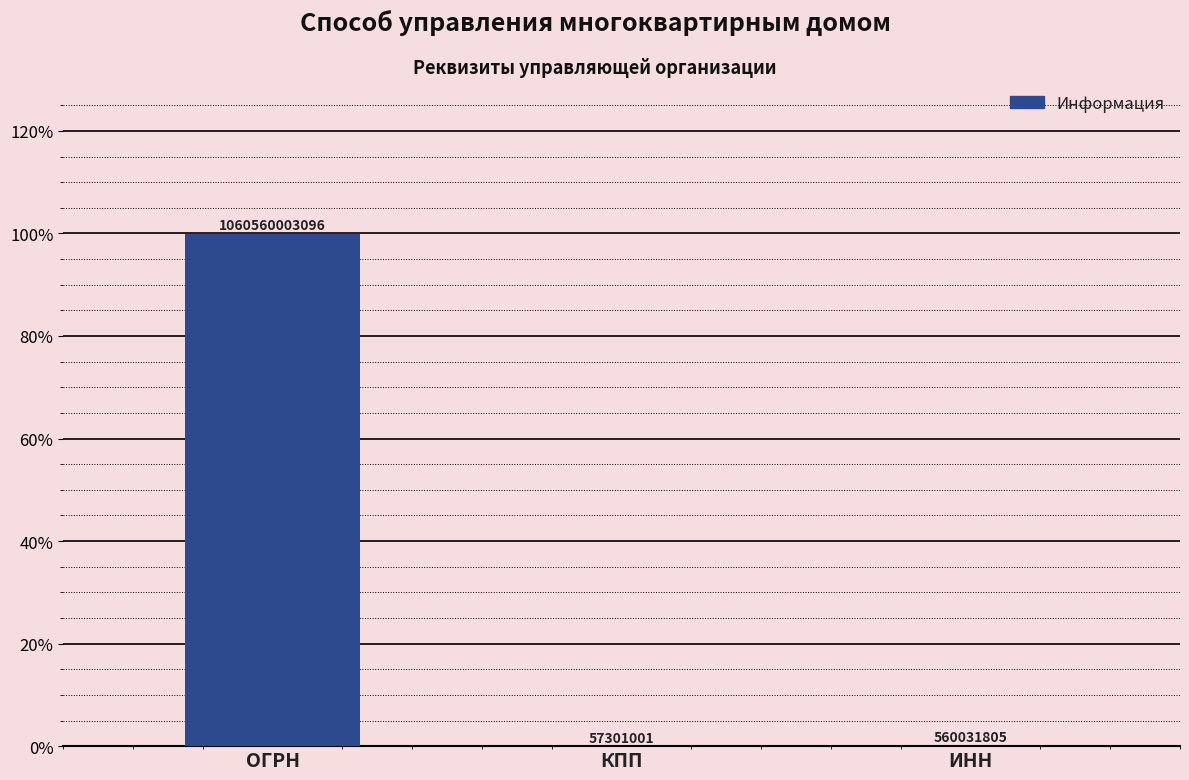

The chart shows a value of 0.0 at КПП. True or false?

False